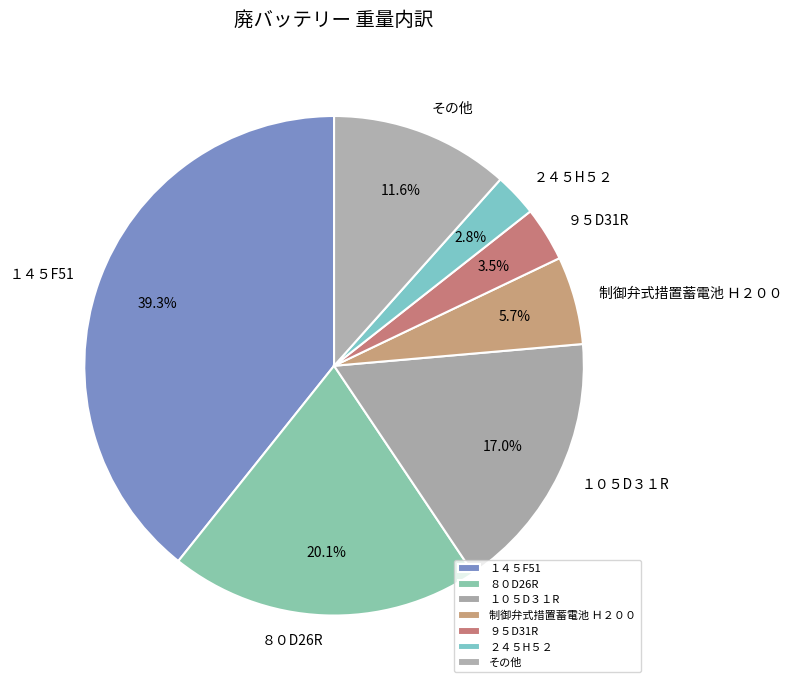

Rank the categories by value from lowest to highest.

２４５H５２, ９５D31R, 制御弁式措置蓄電池 Ｈ２００, その他, １０５D３１R, ８０D26R, １４５F51